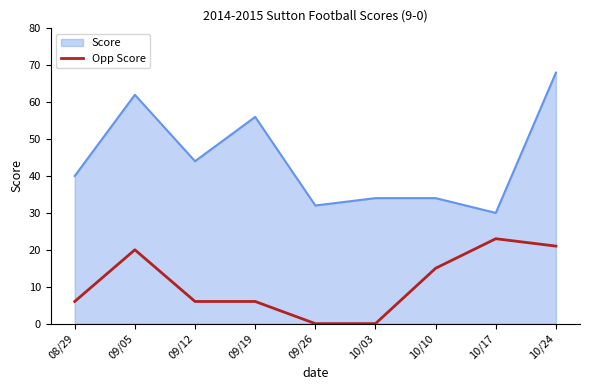

What is the difference between the maximum and minimum values in the Score series?

38